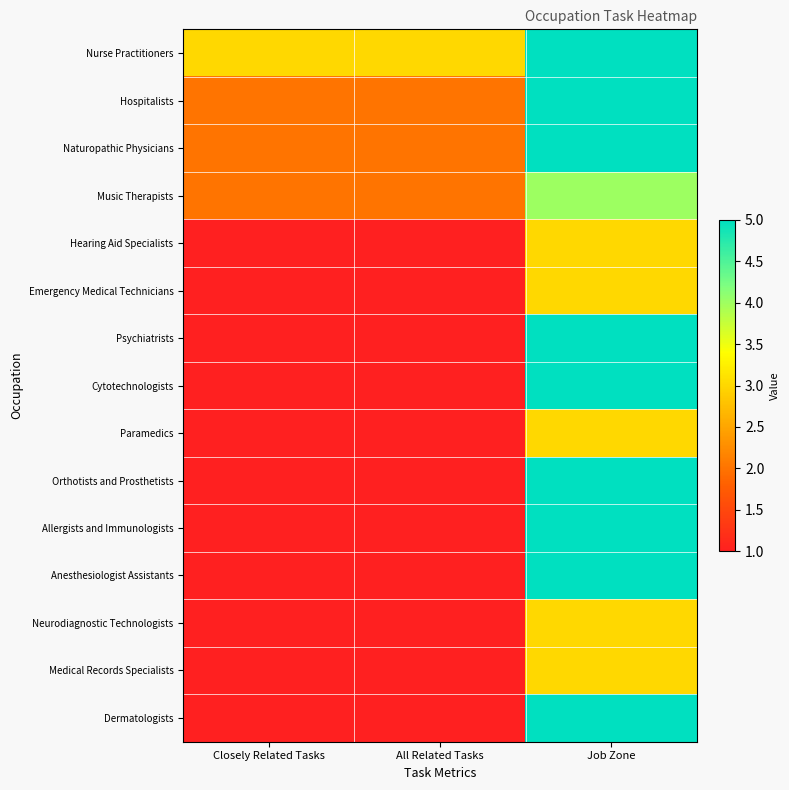

Reading right to left, what are all the values shown in this chart?

Nurse Practitioners: Job Zone=5	All Related Tasks=3	Closely Related Tasks=3
Hospitalists: Job Zone=5	All Related Tasks=2	Closely Related Tasks=2
Naturopathic Physicians: Job Zone=5	All Related Tasks=2	Closely Related Tasks=2
Music Therapists: Job Zone=4	All Related Tasks=2	Closely Related Tasks=2
Hearing Aid Specialists: Job Zone=3	All Related Tasks=1	Closely Related Tasks=1
Emergency Medical Technicians: Job Zone=3	All Related Tasks=1	Closely Related Tasks=1
Psychiatrists: Job Zone=5	All Related Tasks=1	Closely Related Tasks=1
Cytotechnologists: Job Zone=5	All Related Tasks=1	Closely Related Tasks=1
Paramedics: Job Zone=3	All Related Tasks=1	Closely Related Tasks=1
Orthotists and Prosthetists: Job Zone=5	All Related Tasks=1	Closely Related Tasks=1
Allergists and Immunologists: Job Zone=5	All Related Tasks=1	Closely Related Tasks=1
Anesthesiologist Assistants: Job Zone=5	All Related Tasks=1	Closely Related Tasks=1
Neurodiagnostic Technologists: Job Zone=3	All Related Tasks=1	Closely Related Tasks=1
Medical Records Specialists: Job Zone=3	All Related Tasks=1	Closely Related Tasks=1
Dermatologists: Job Zone=5	All Related Tasks=1	Closely Related Tasks=1